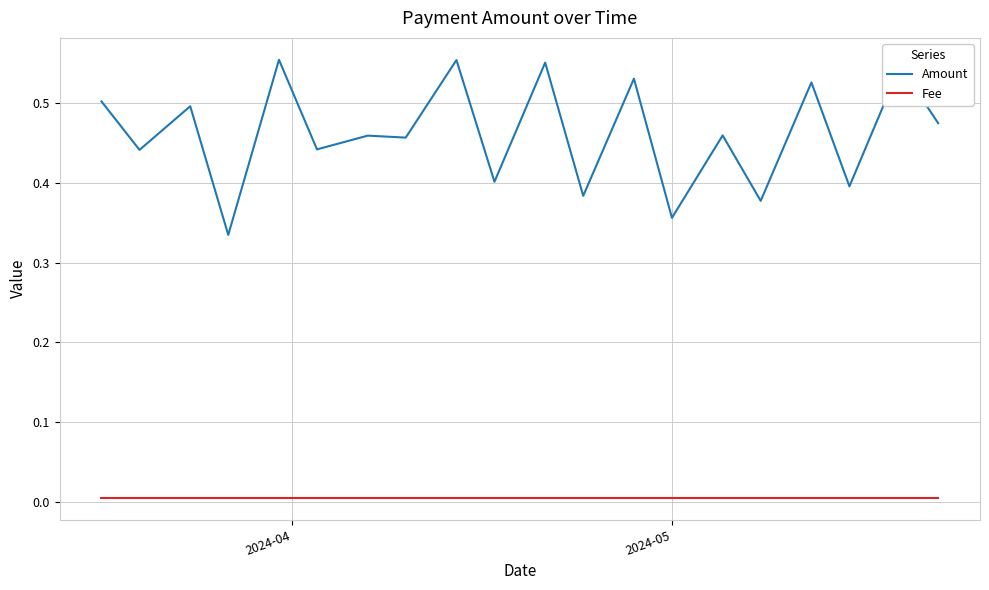

List the series in order of their peak value, highest first.

Amount, Fee